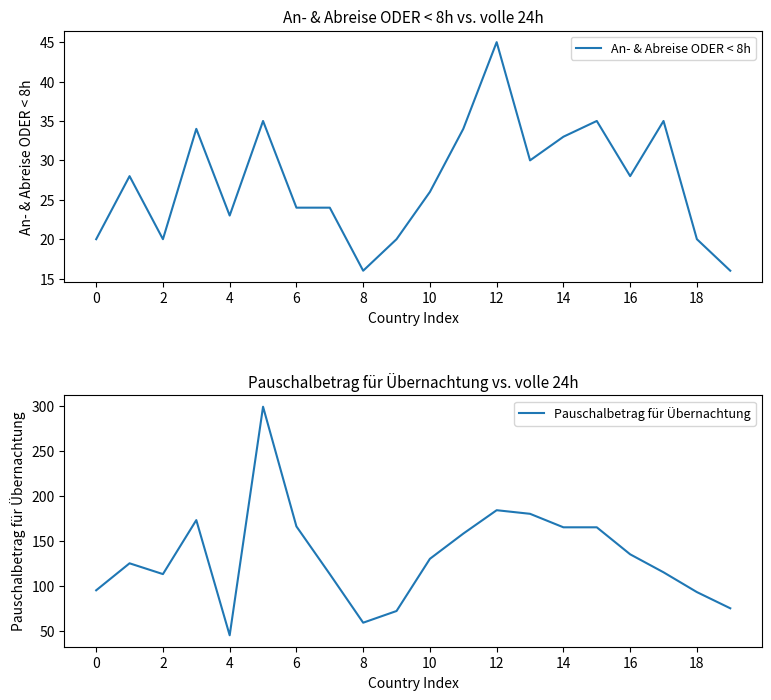

True or false: An- & Abreise ODER < 8h has a value of 23 at 4.

True